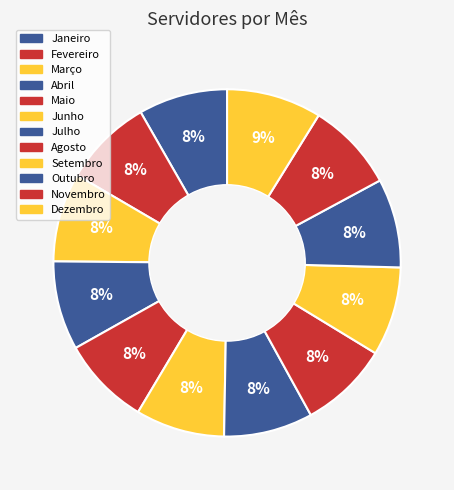

How many segments does this pie chart have?

12